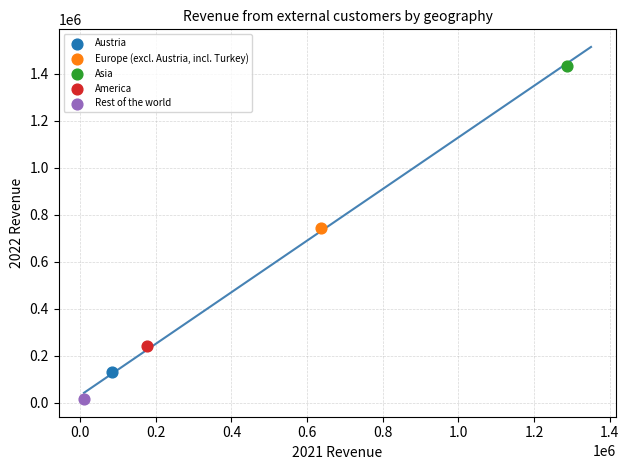

What are all the series names shown in the legend?

Austria, Europe (excl. Austria, incl. Turkey), Asia, America, Rest of the world